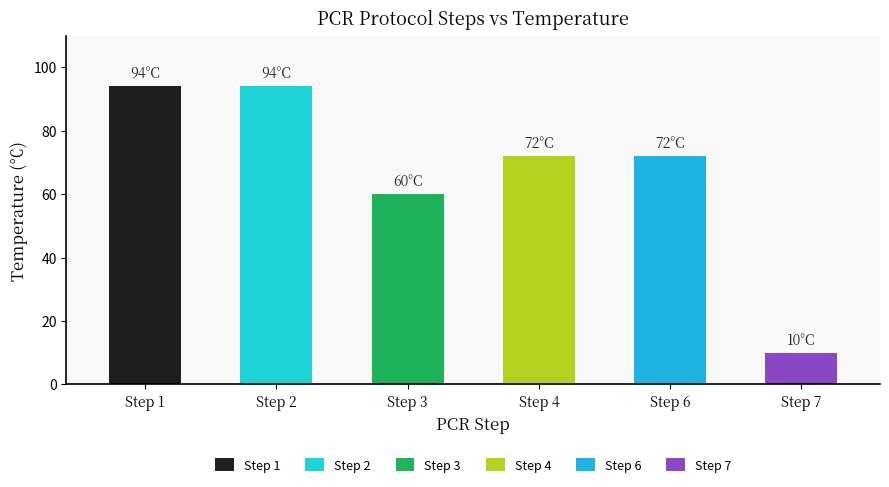

What is the value of the 4th bar from the left?

72